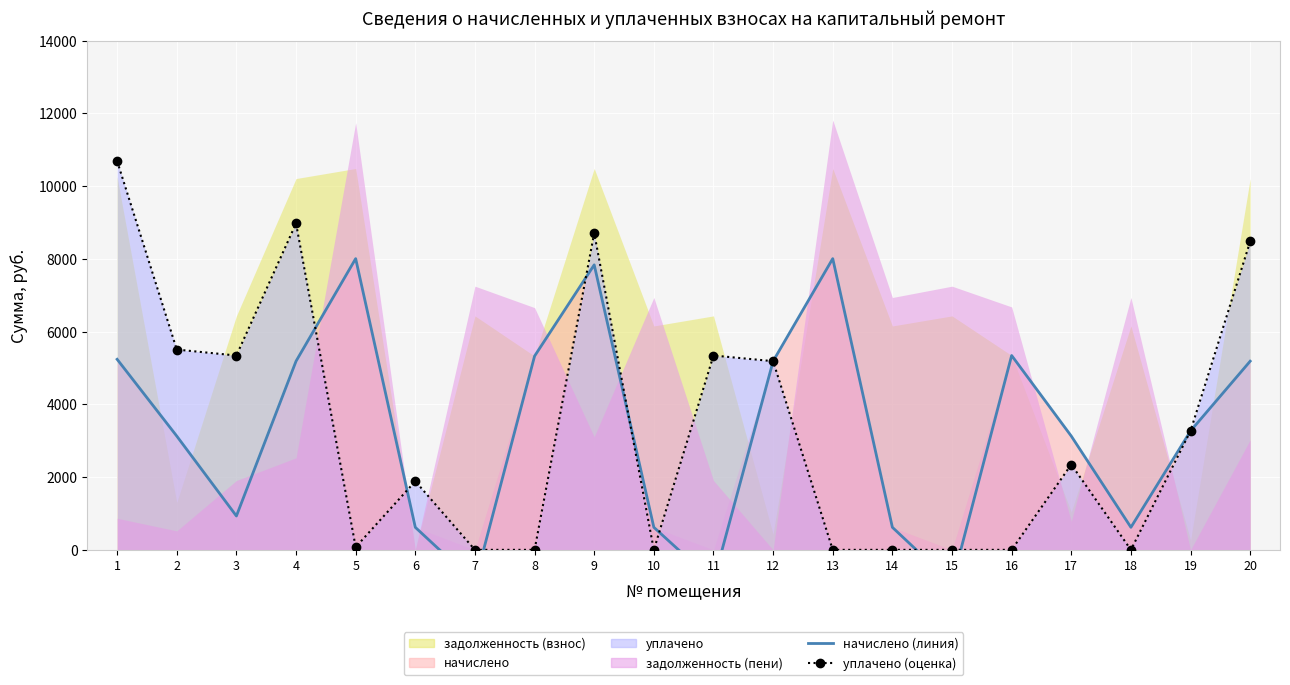

Reading left to right, extract all data points from this chart.

начислено (линия): 1=5238.9	2=3127.8	3=930.9	4=5187.0	5=8006.7	6=619.5	7=-902.8	8=5327.4	9=7835.7	10=619.5	11=-874.3	12=5187.0	13=8006.7	14=619.5	15=-921.8	16=5343.0	17=3127.8	18=619.5	19=3268.2	20=5187.0
уплачено (оценка): 1=10688.7	2=5506.4	3=5342.7	4=8975.5	5=74.3	6=1887.0	7=0.0	8=0.0	9=8708.9	10=0.0	11=5342.7	12=5187.0	13=0.0	14=0.0	15=0.0	16=0.0	17=2346.3	18=0.0	19=3269.8	20=8479.4